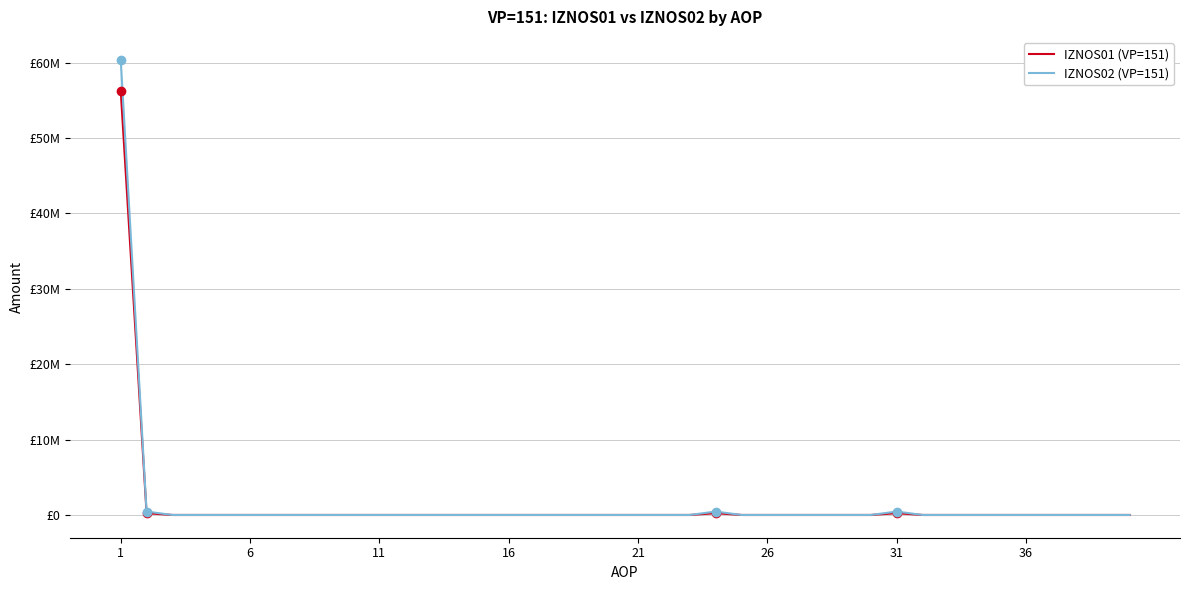

Which series has the largest total across all categories?

IZNOS02 (VP=151)